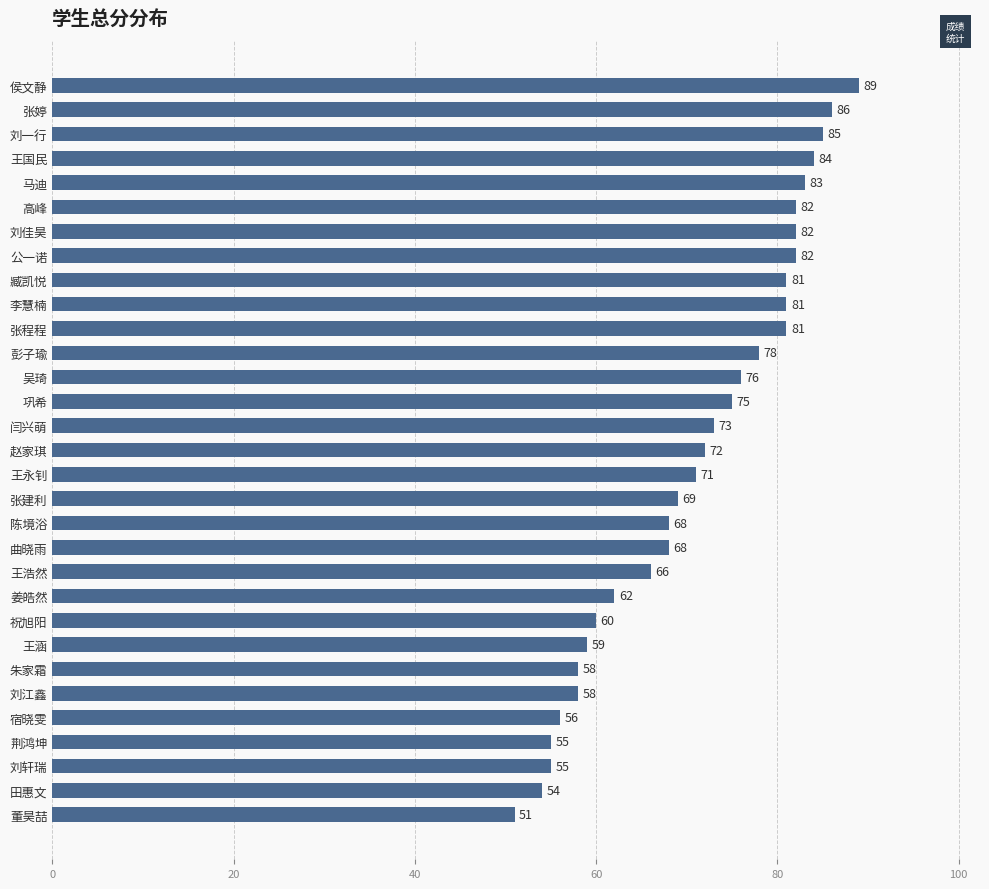

What value does the data have at 李慧楠, to the nearest 10?

80